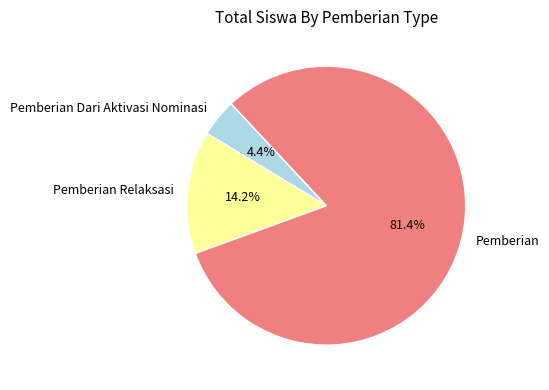

Rank the categories by value from highest to lowest.

Pemberian, Pemberian Relaksasi, Pemberian Dari Aktivasi Nominasi